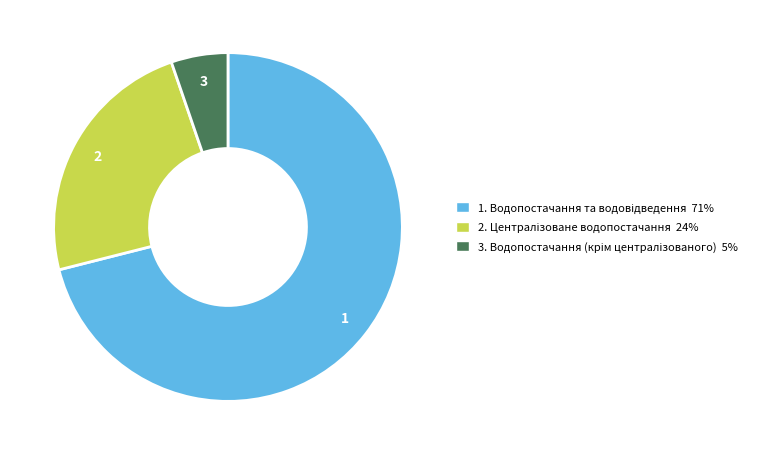

Is there any slice that represents more than half of the pie?

Yes